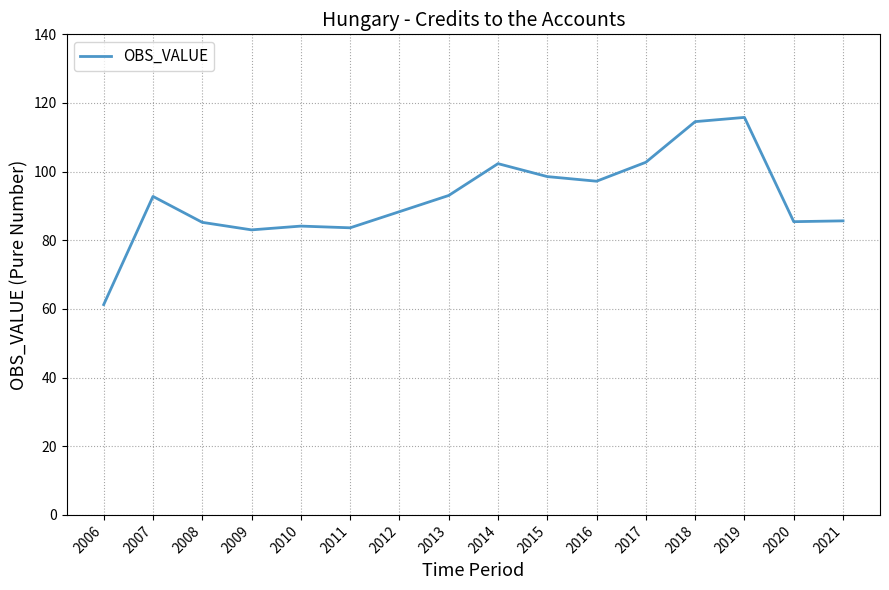

True or false: the data shows 127.0 at 2012.

False